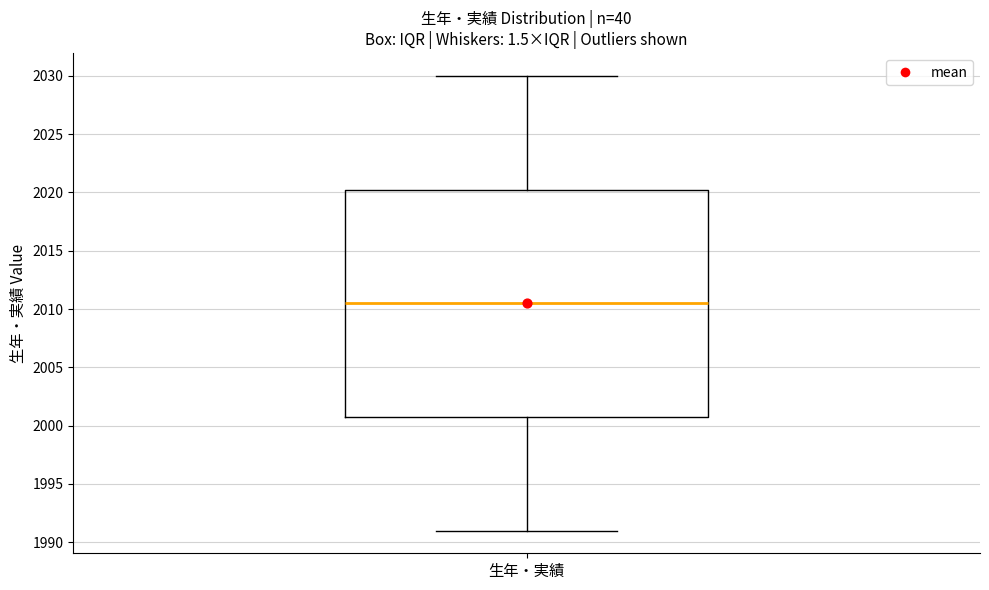

Where is the lower edge of the box for 生年・実績 on the y-axis? The values are not printed on the chart, so give them approximately, as read against the axis.

2001.0